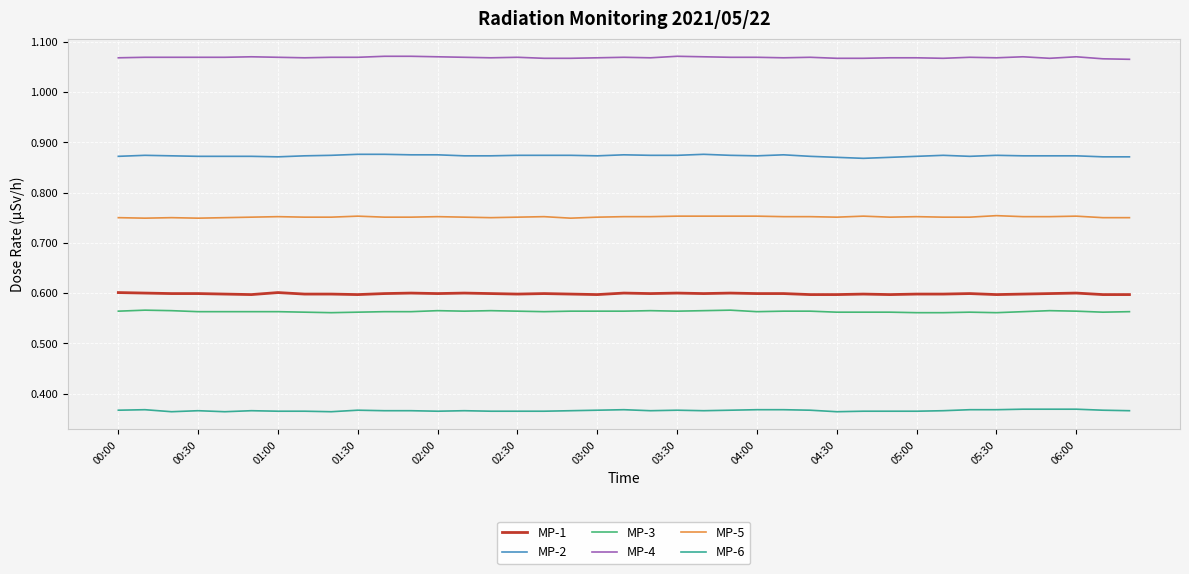

Does the chart have visible grid lines?

Yes